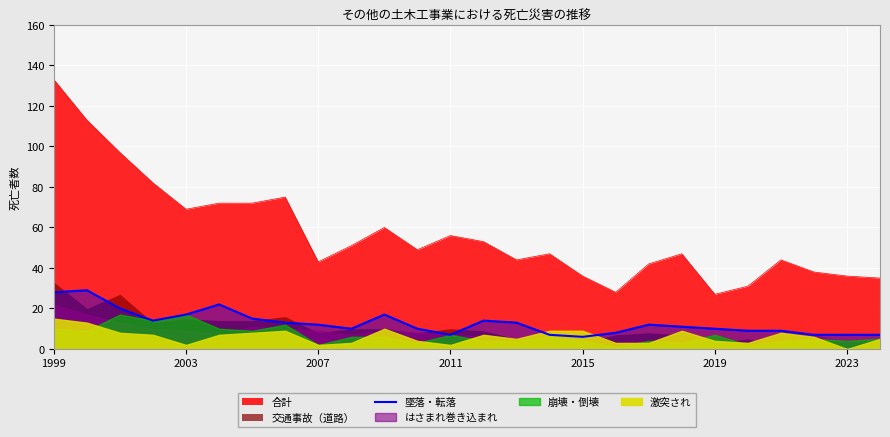

True or false: 合計 and 墜落・転落 cross at least once.

False